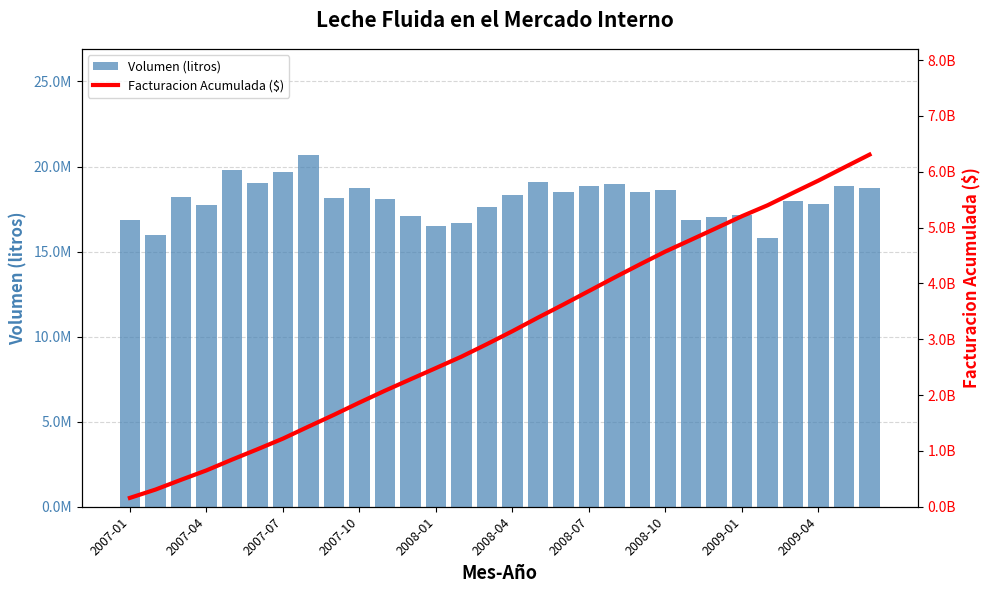

What is the difference between the maximum and second lowest values in the Facturacion Acumulada ($) series?

6000225530